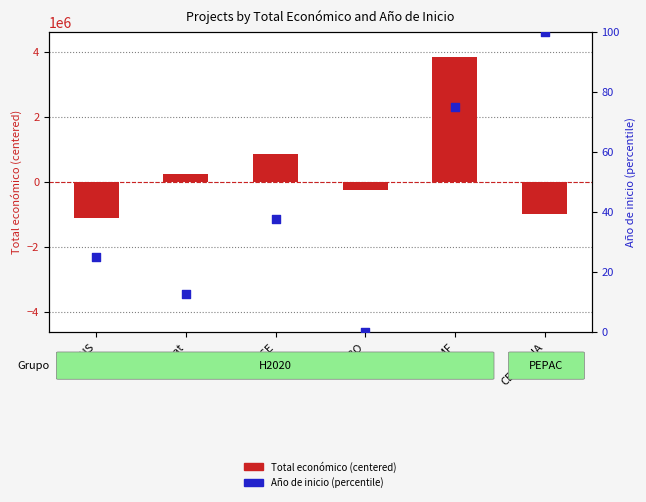

At which category is the sum across all series the highest?

ECEMF